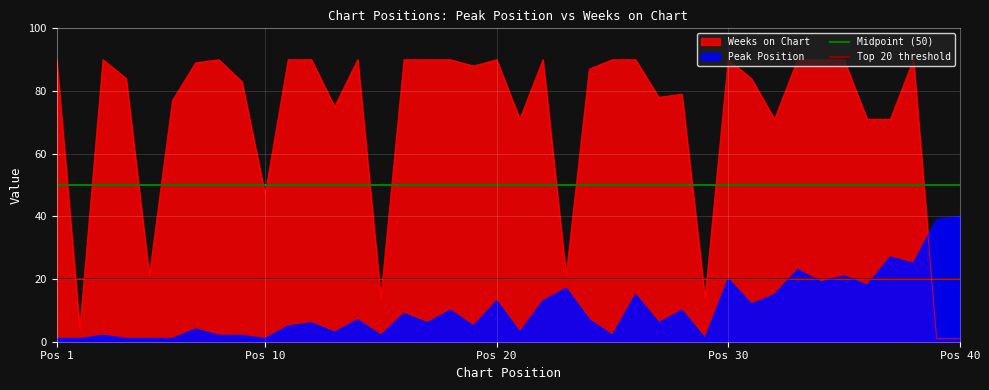

What is the average value of the Midpoint (50) series?

50